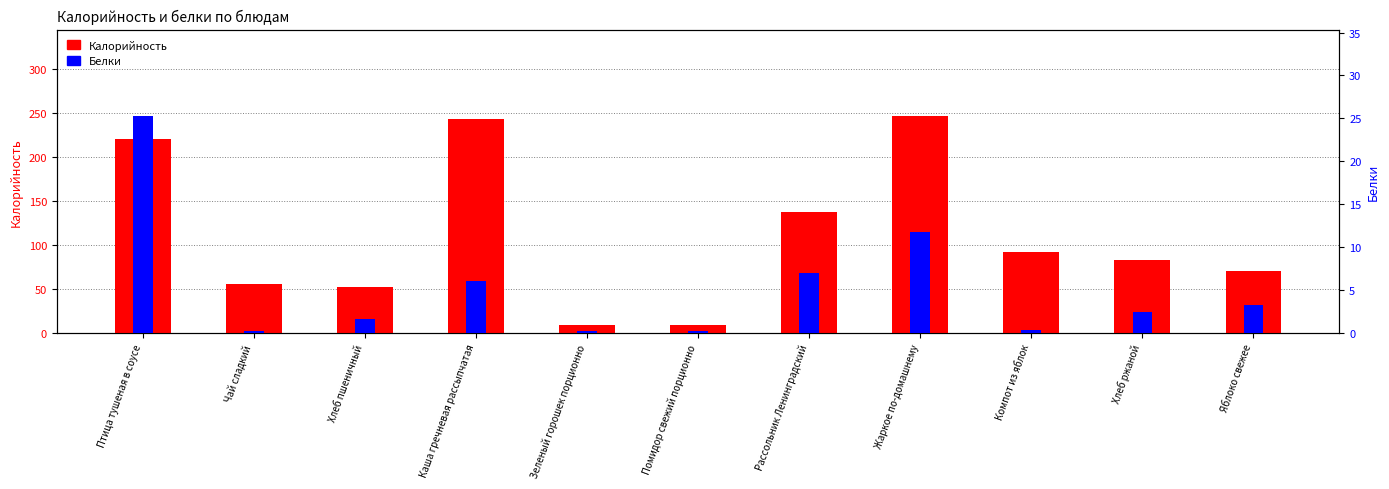

How many groups of bars are there?

11